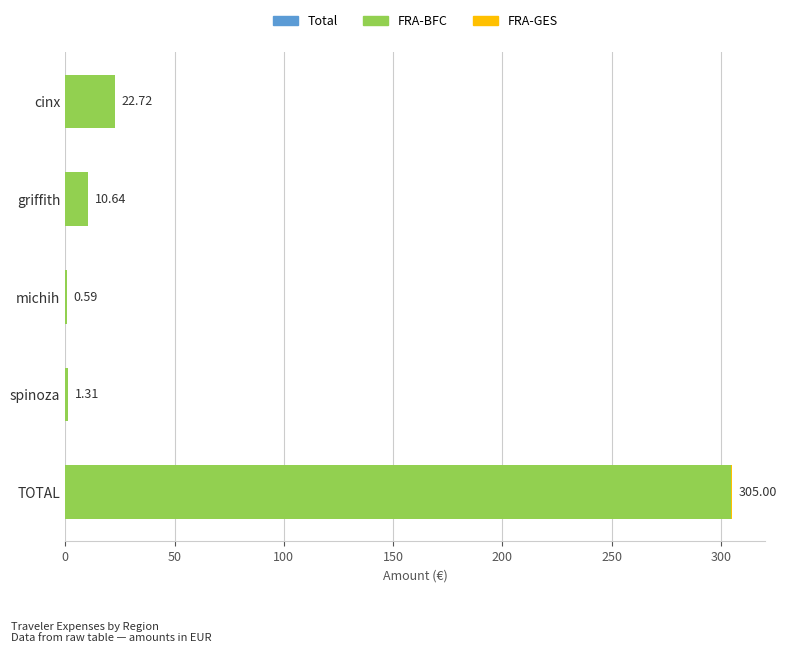

What is the total value across all series at TOTAL?

305.0